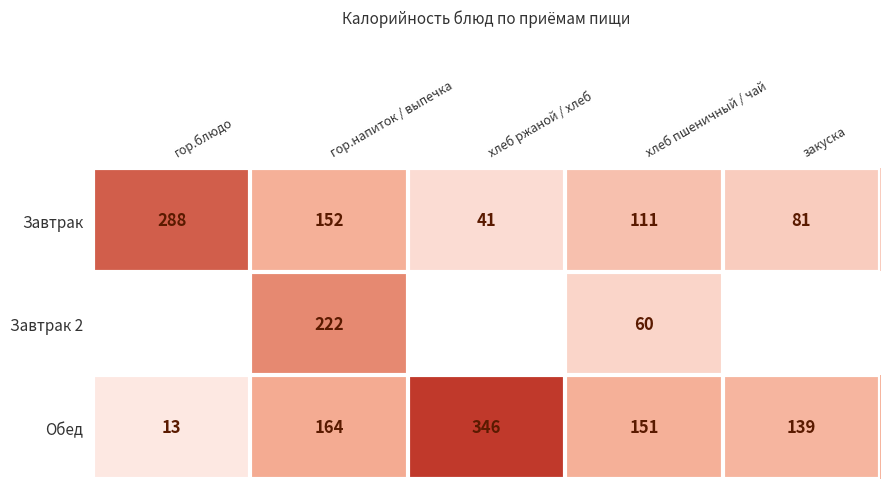

Is it true that Завтрак equals 81 at закуска?

True